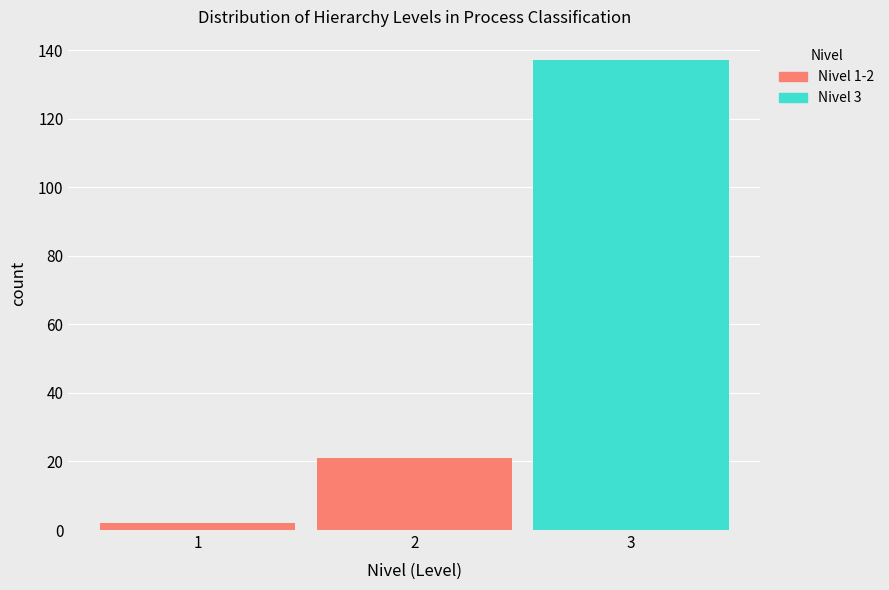

Which range on the x-axis has the tallest stacked bar (by total height)?

2.5 to 3.5